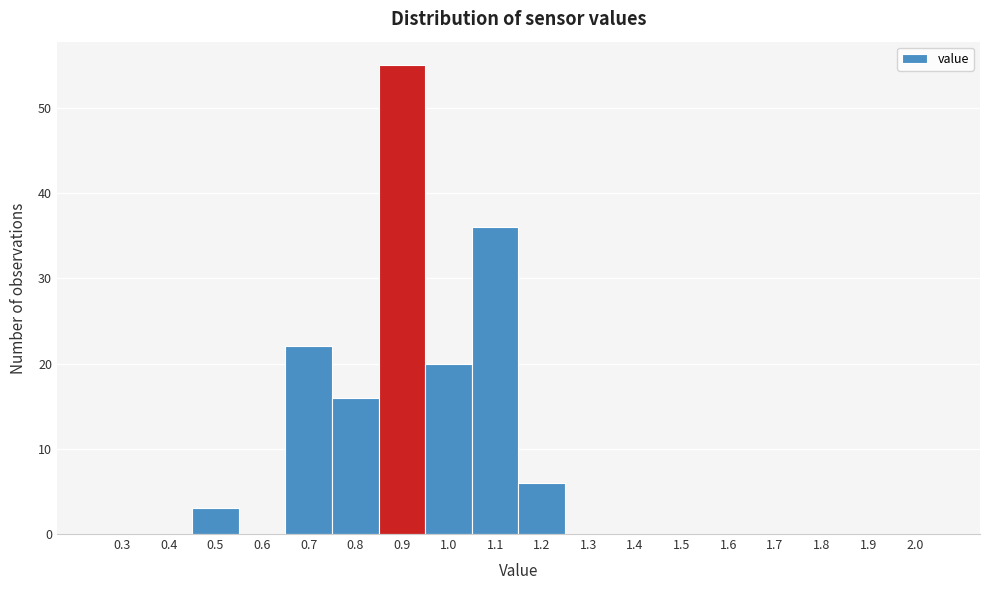

Reading left to right, list all the values displayed in this chart.

0.3=0	0.4=0	0.5=3	0.6=0	0.7=22	0.8=16	0.9=55	1.0=20	1.1=36	1.2=6	1.3=0	1.4=0	1.5=0	1.6=0	1.7=0	1.8=0	1.9=0	2.0=0